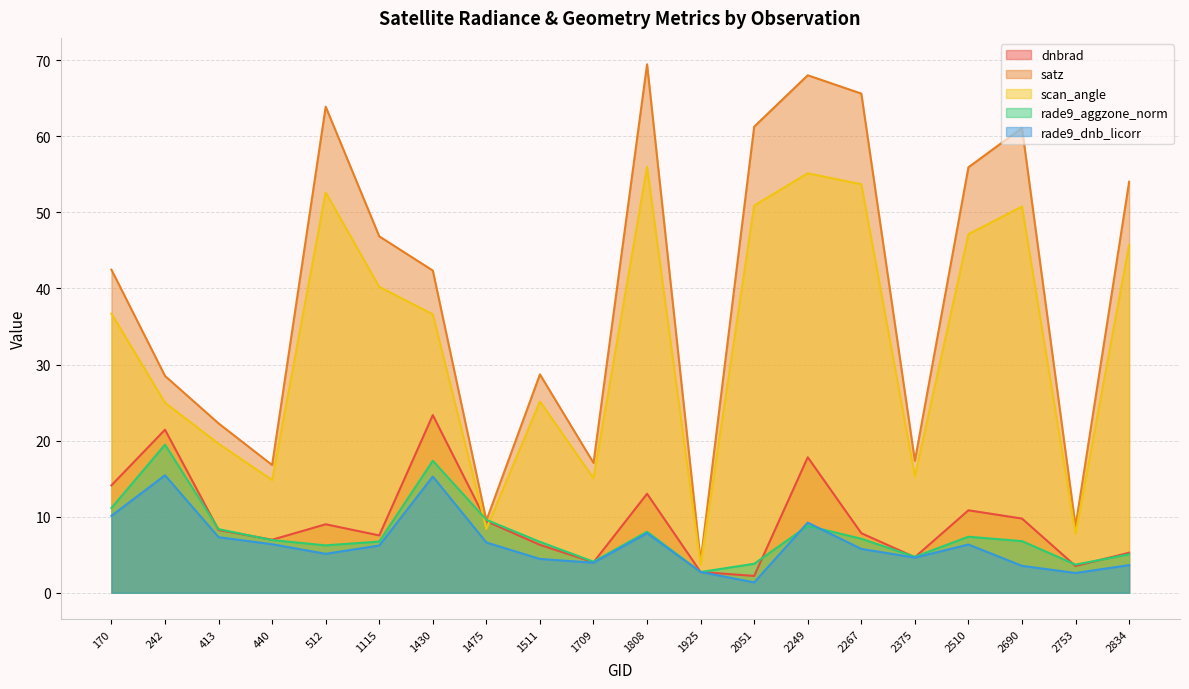

Rank the series by their maximum value, from lowest to highest.

rade9_dnb_licorr, rade9_aggzone_norm, dnbrad, scan_angle, satz